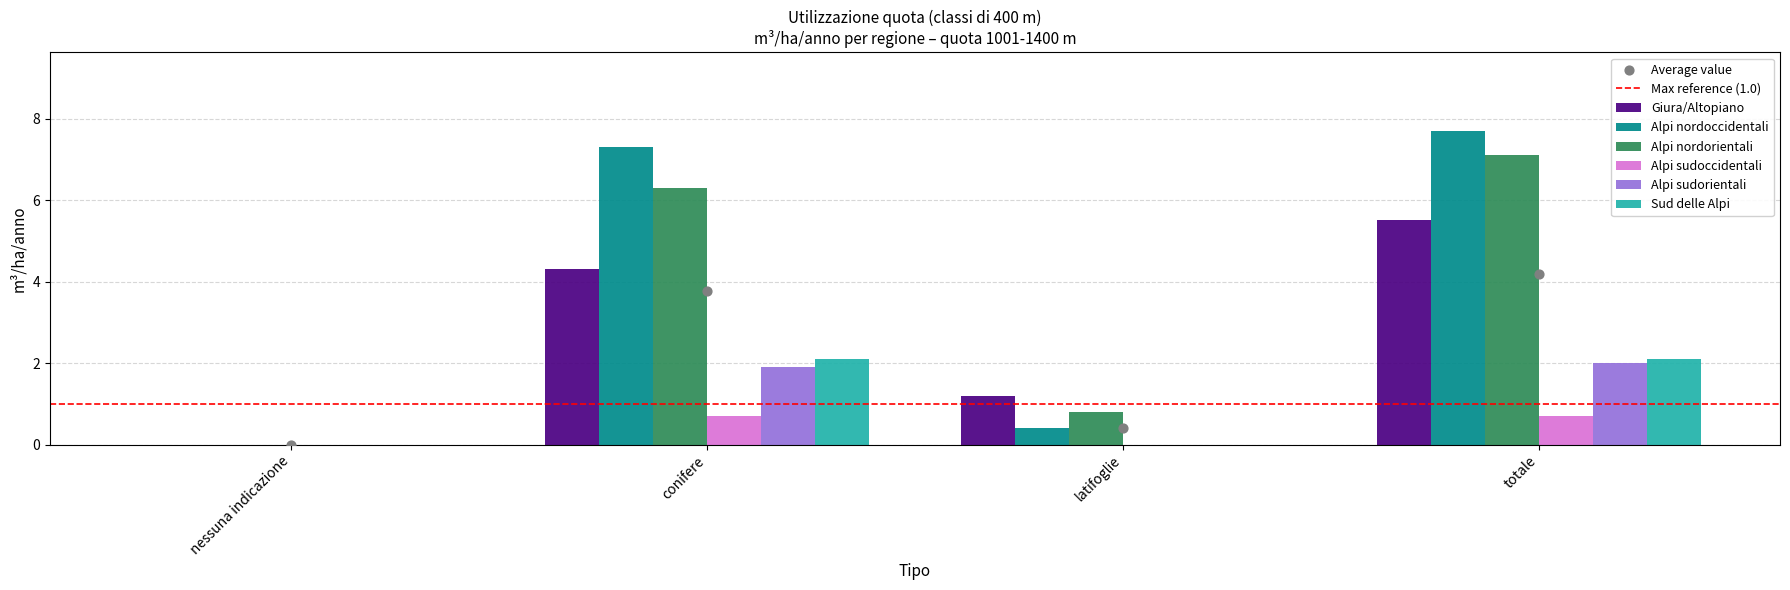

At how many categories does at least one series exceed 7?

2